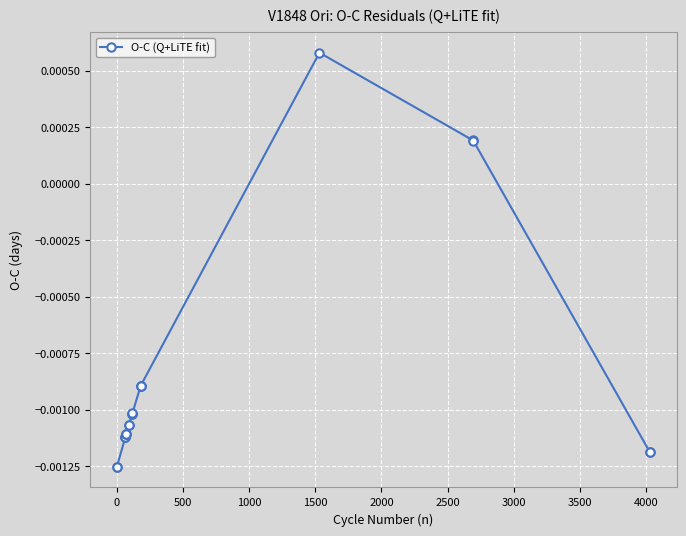

True or false: there are more than 0 points higher than both neighbors.

True